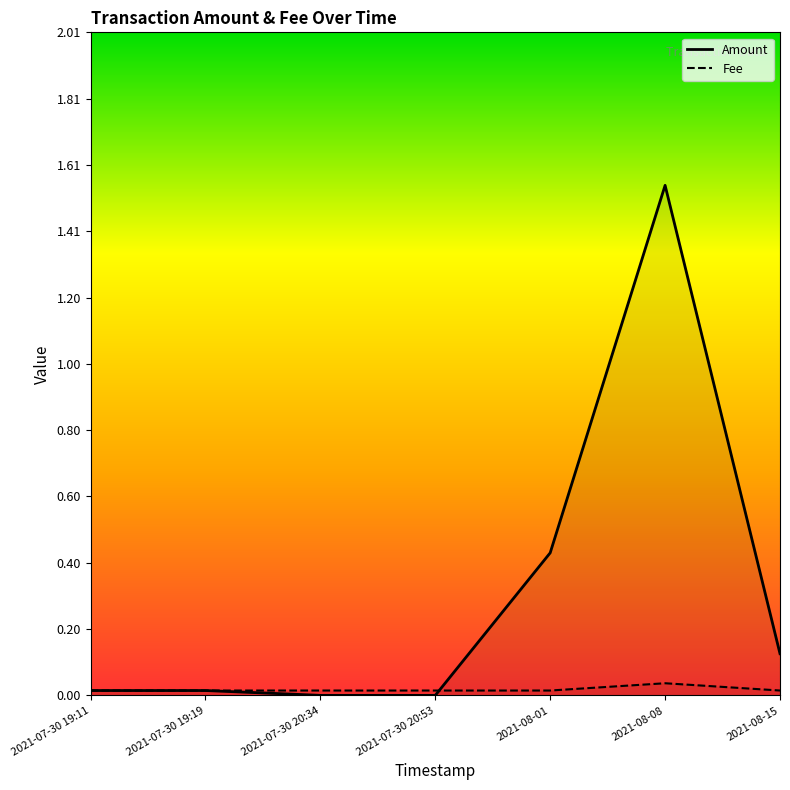

Which category has the lowest value across all series?

2021-07-30 20:34